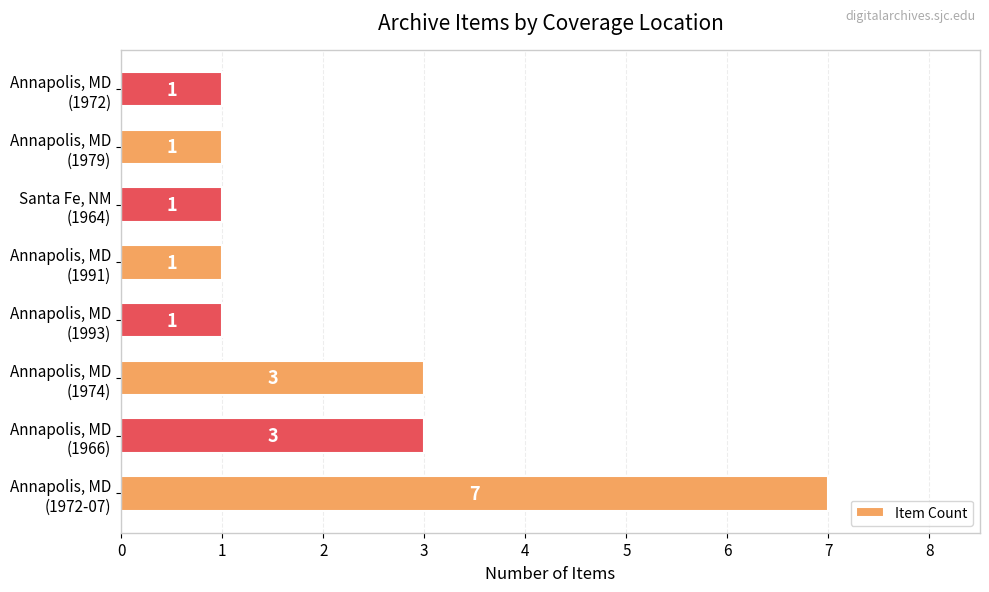

Count the values in the range 1 to 3.

7